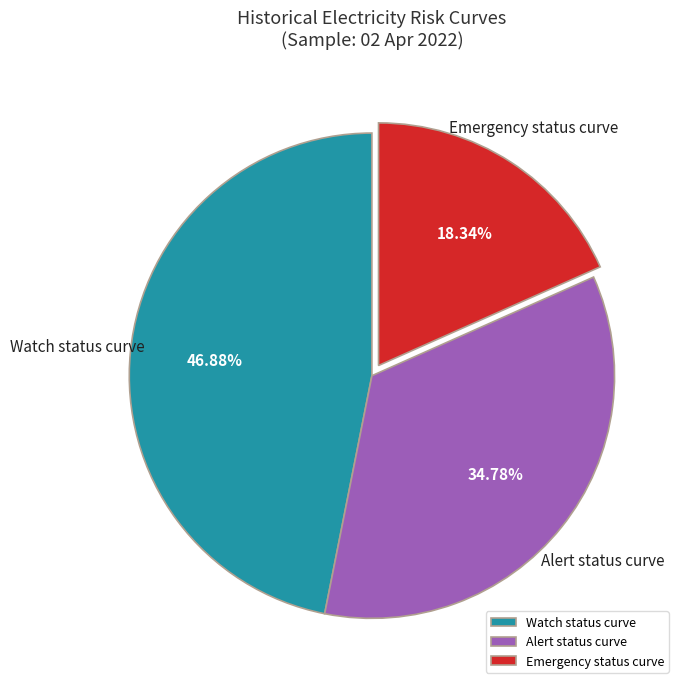

To the nearest percent, what portion does Alert status curve represent?

35%